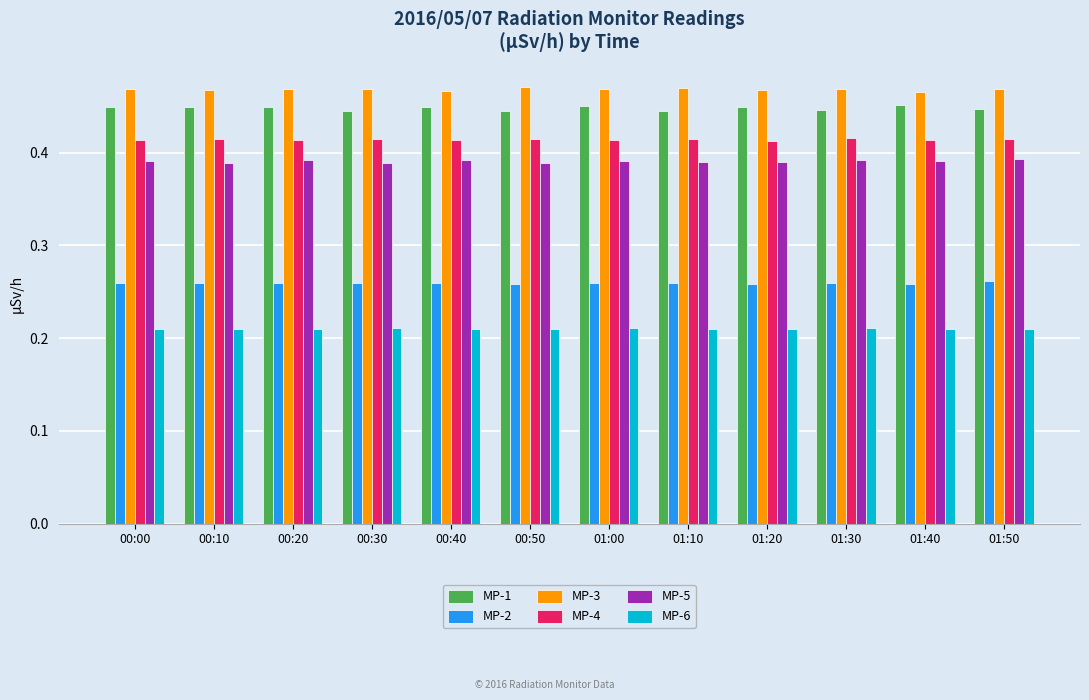

Count the MP-4 values in the range 0 to 1.

12